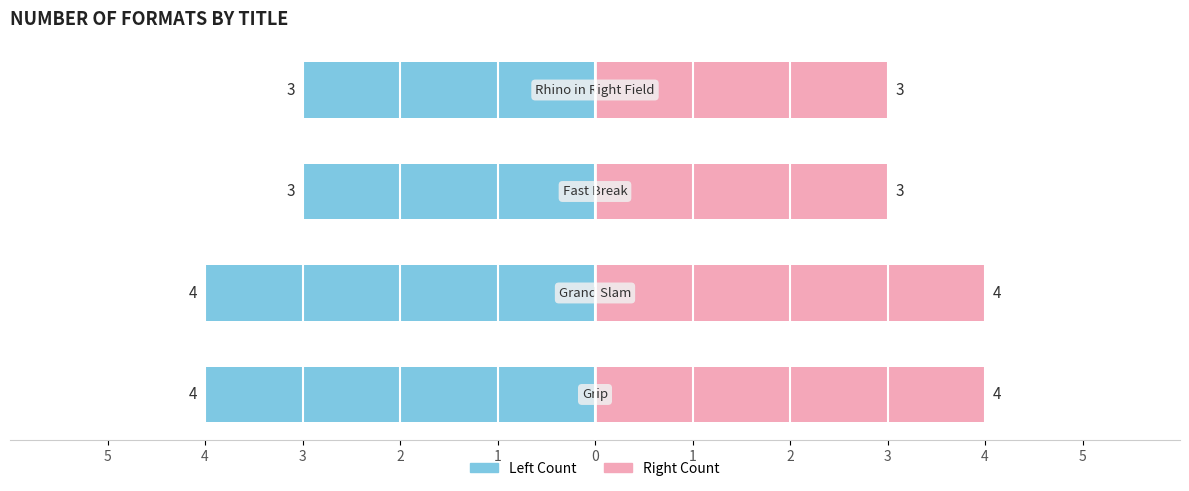

List the series in order of their overall mean, highest first.

Formats (right), Formats (left)